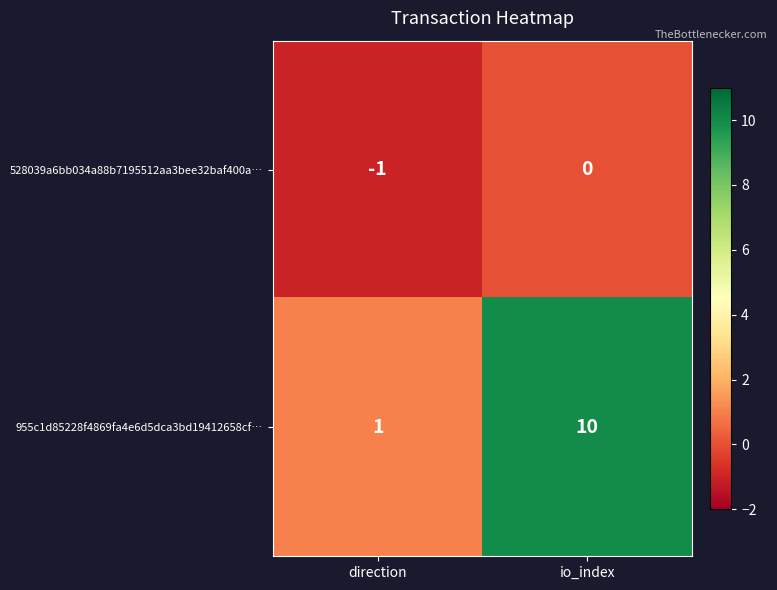

At how many categories does at least one series exceed 0?

2